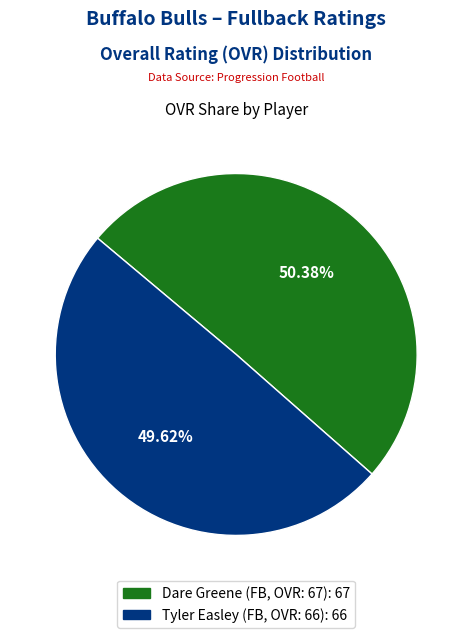

Is it true that Dare Greene (FB, OVR: 67) is 40% of the pie?

False